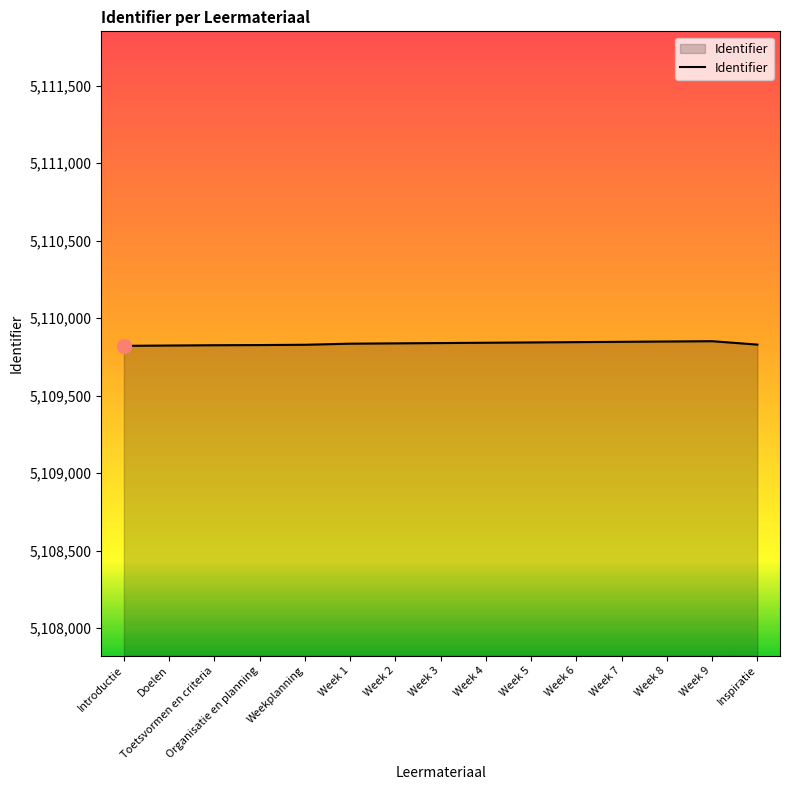

True or false: the data shows 8416297 at Week 7.

False